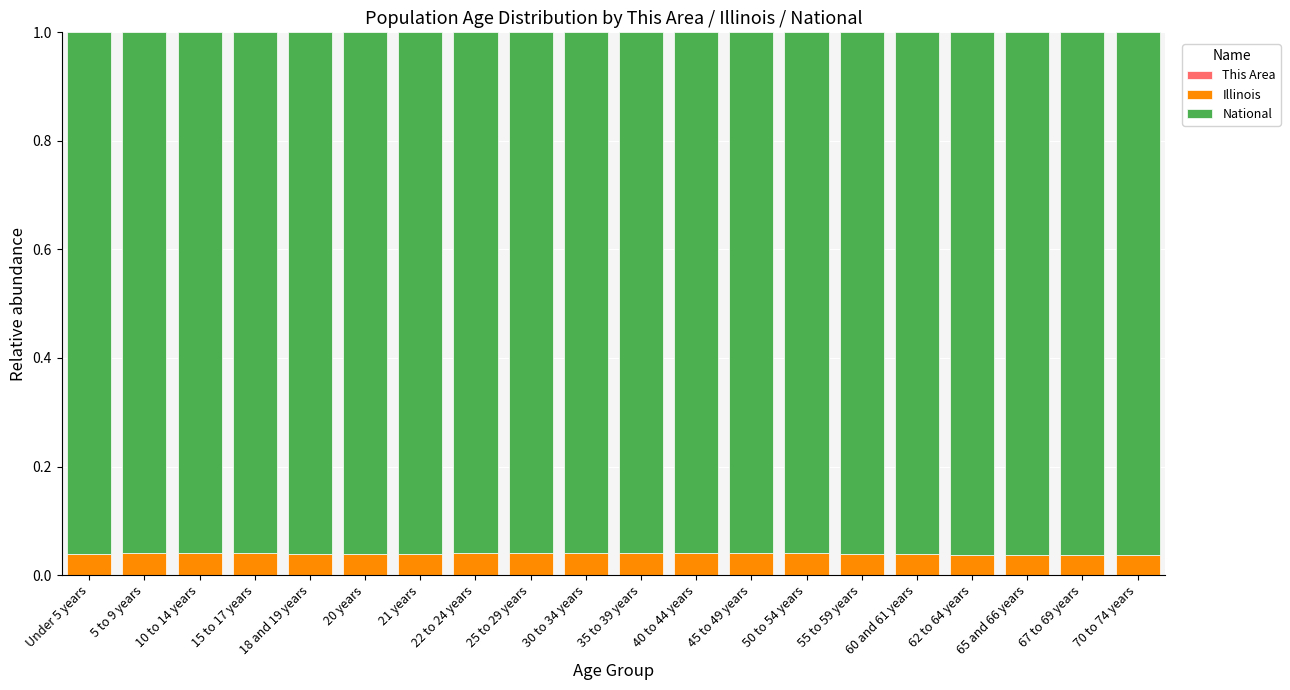

What position from the left is 50 to 54 years?

14